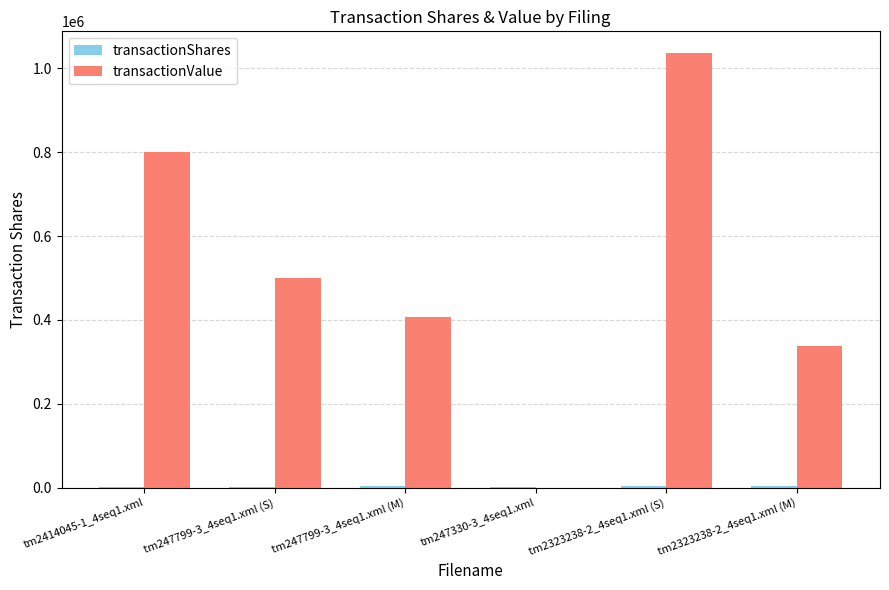

Which series changed the most between tm247799-3_4seq1.xml (S) and tm2323238-2_4seq1.xml (S)?

transactionValue